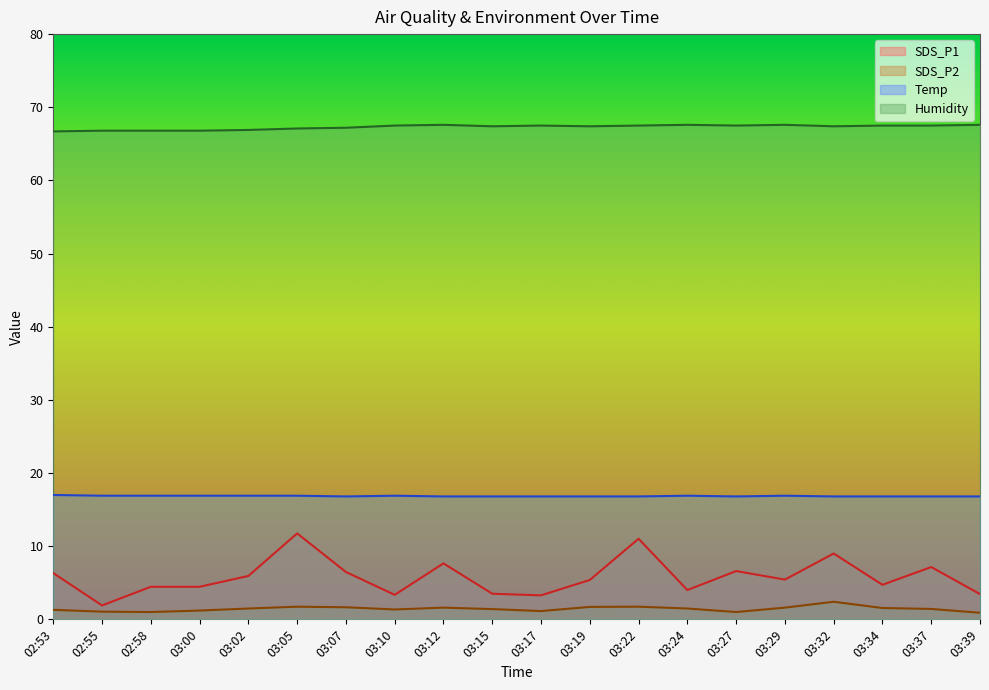

At how many categories does at least one series exceed 25?

20